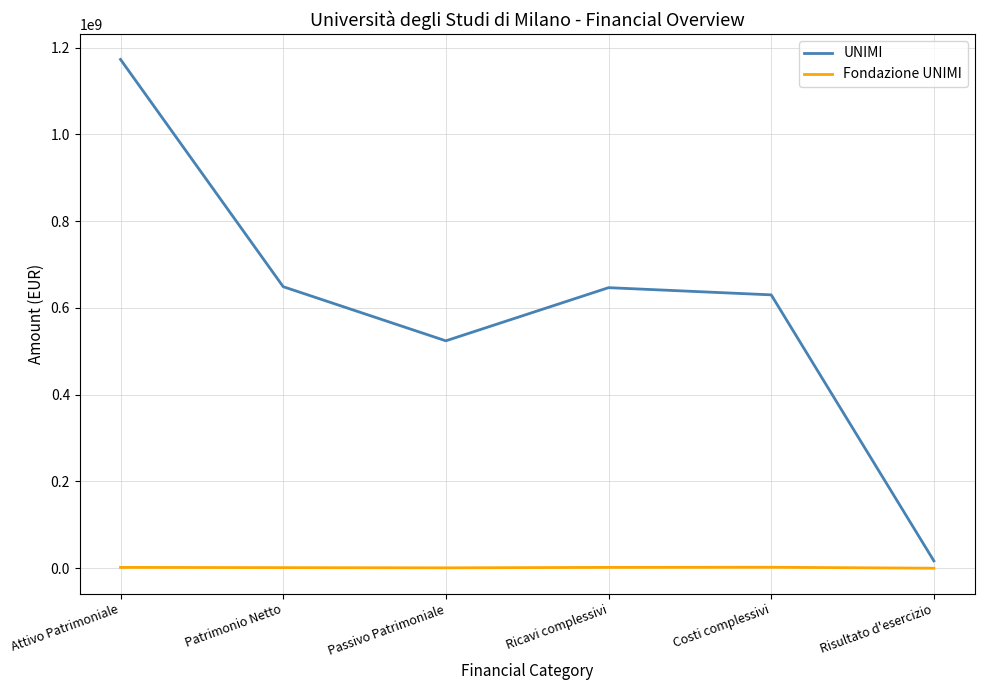

What is the sum of all UNIMI values?

3638774168